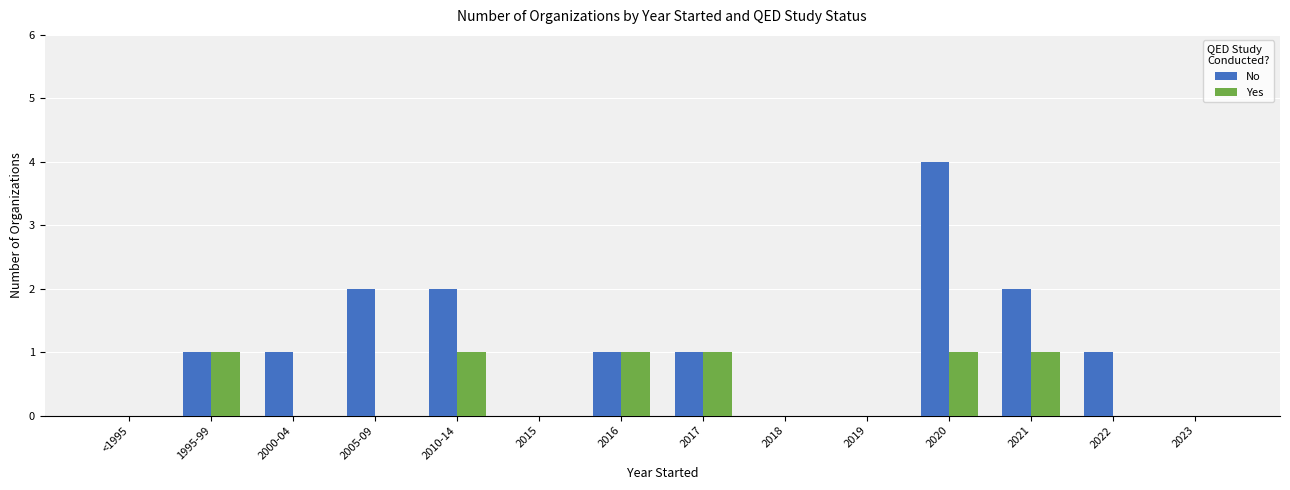

What is the sum of all Yes values?

6